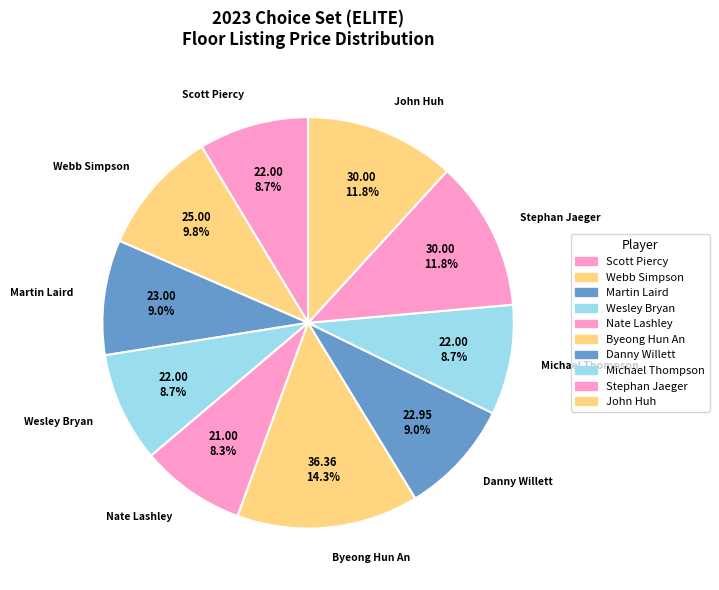

To the nearest percent, what is the difference between the Webb Simpson and Scott Piercy slice percentages?

1%